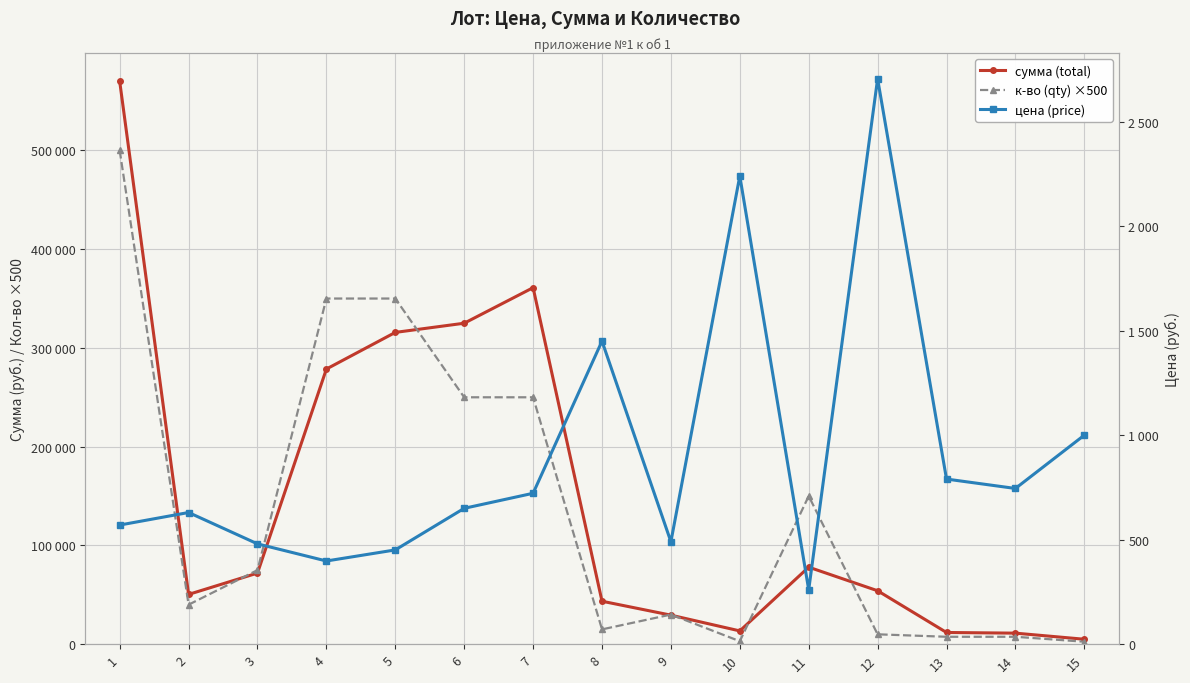

List the labels in order of сумма (total) value, largest first.

1, 7, 6, 5, 4, 11, 3, 12, 2, 8, 9, 10, 13, 14, 15